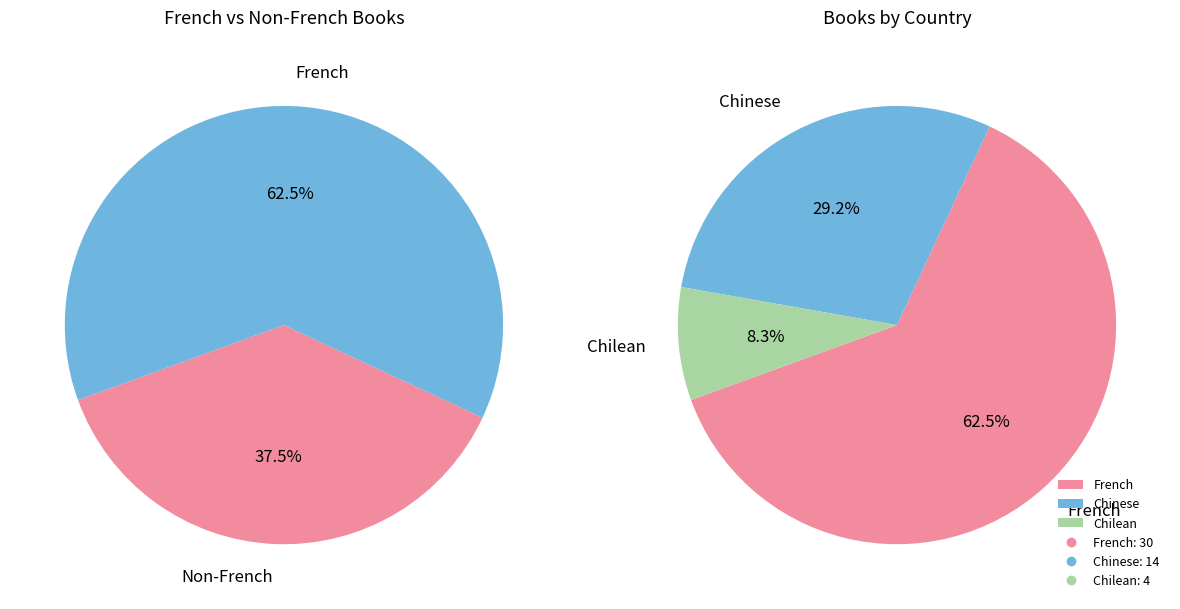

Rank the categories by value from lowest to highest.

Chilean, Chinese, French